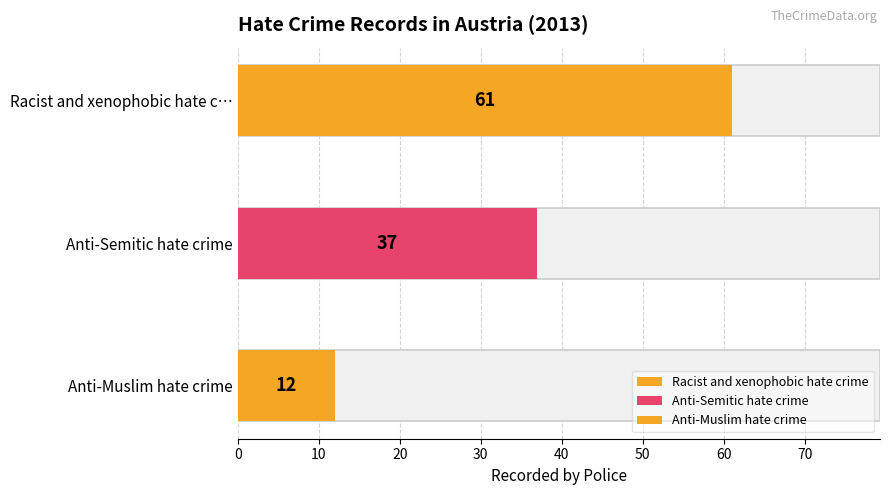

What is the minimum value shown in the chart?

12